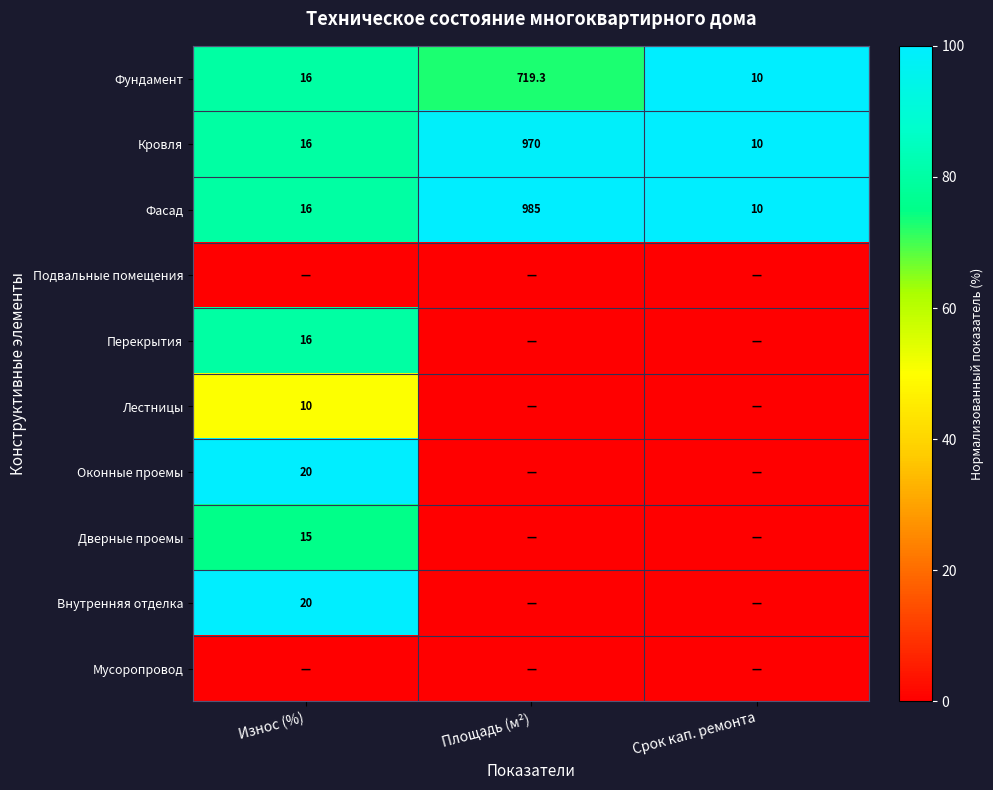

Where is Фасад nearest to the value 497?

Износ (%)